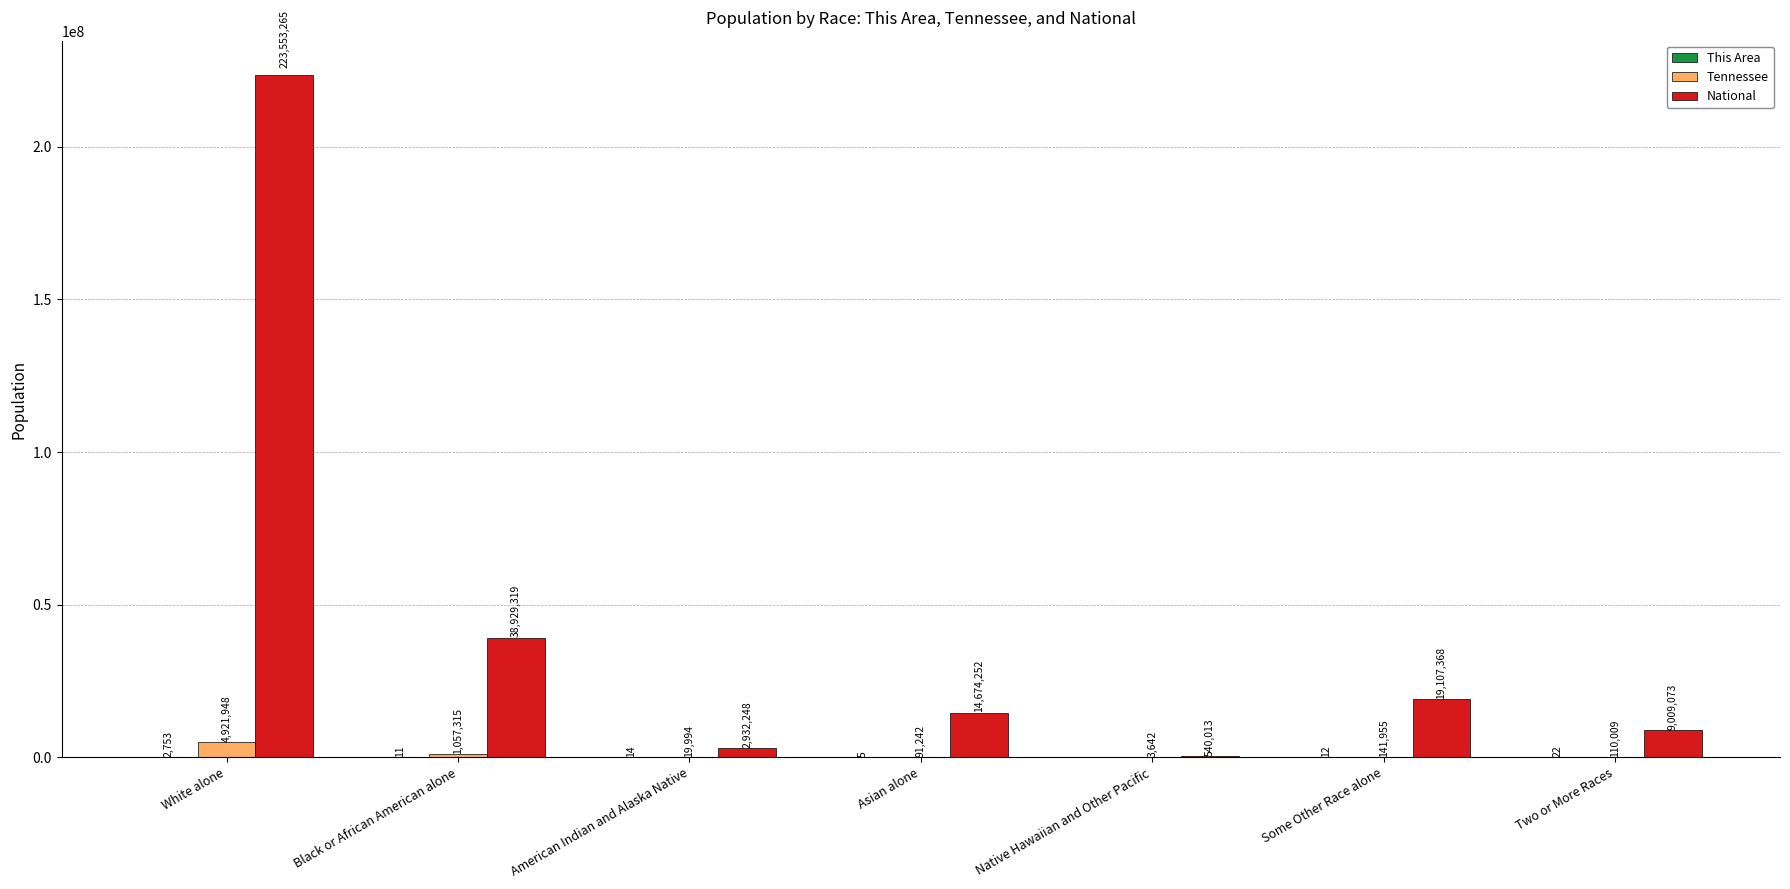

Which series has the largest total across all categories?

National